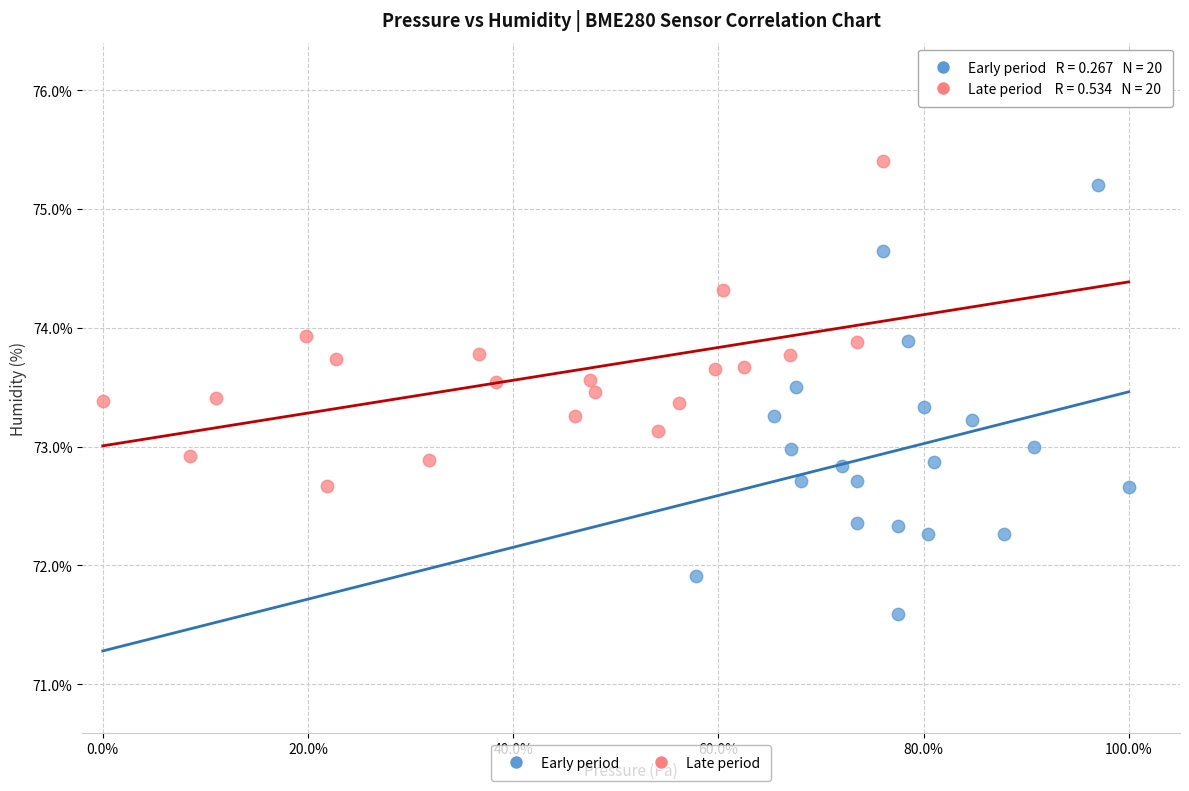

Which series has the largest Y range (max minus min)?

Early period